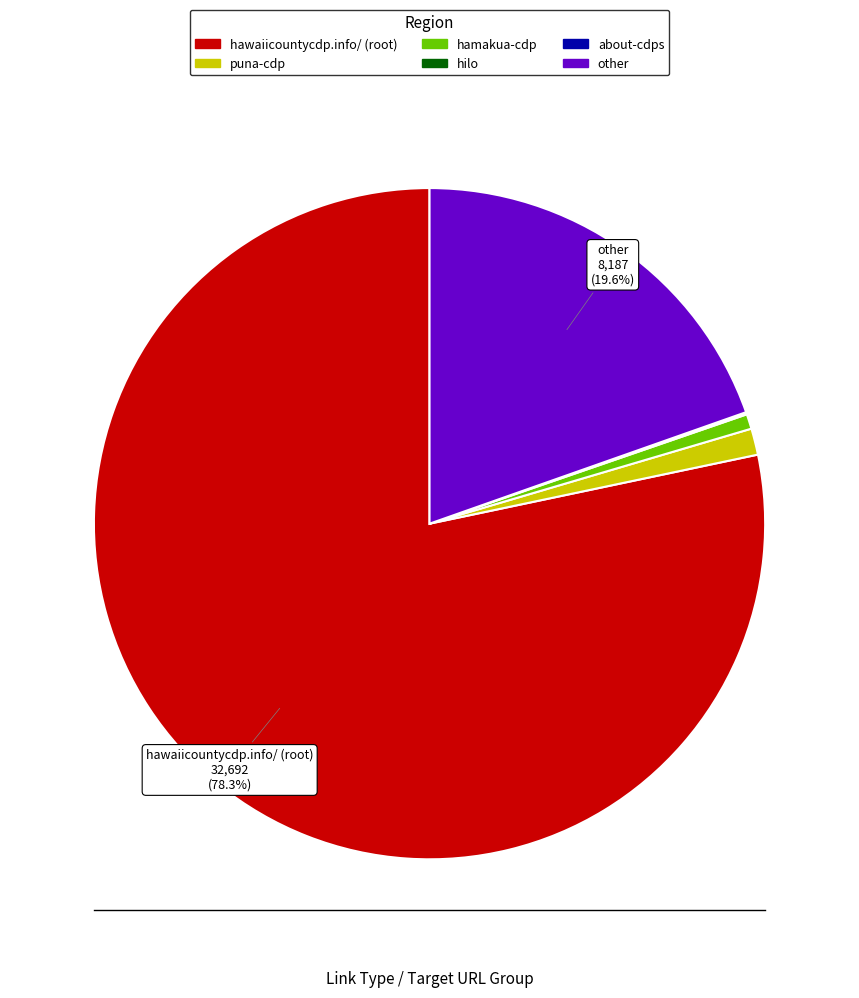

How much of the chart is everything except hawaiicountycdp.info/ (root)?

21.7%